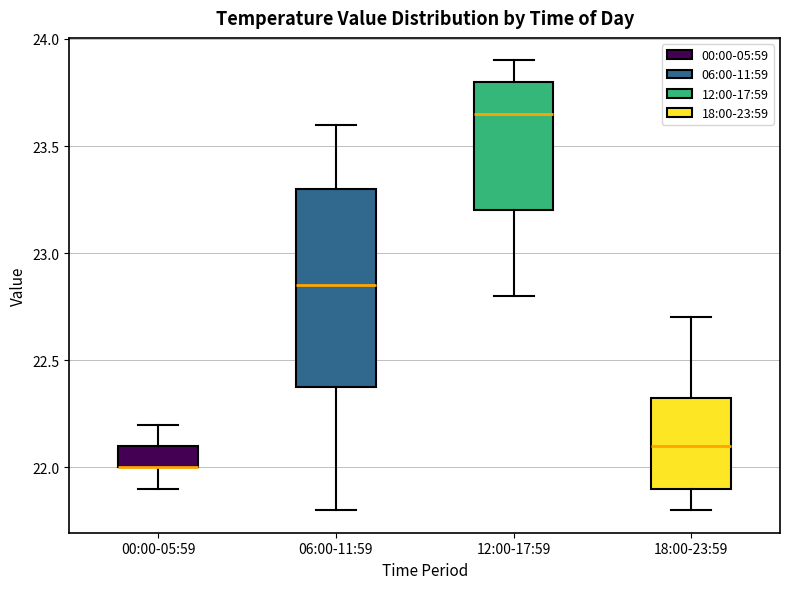

Where is the lower edge of the box for 00:00-05:59 on the y-axis? The values are not printed on the chart, so give them approximately, as read against the axis.

22.00